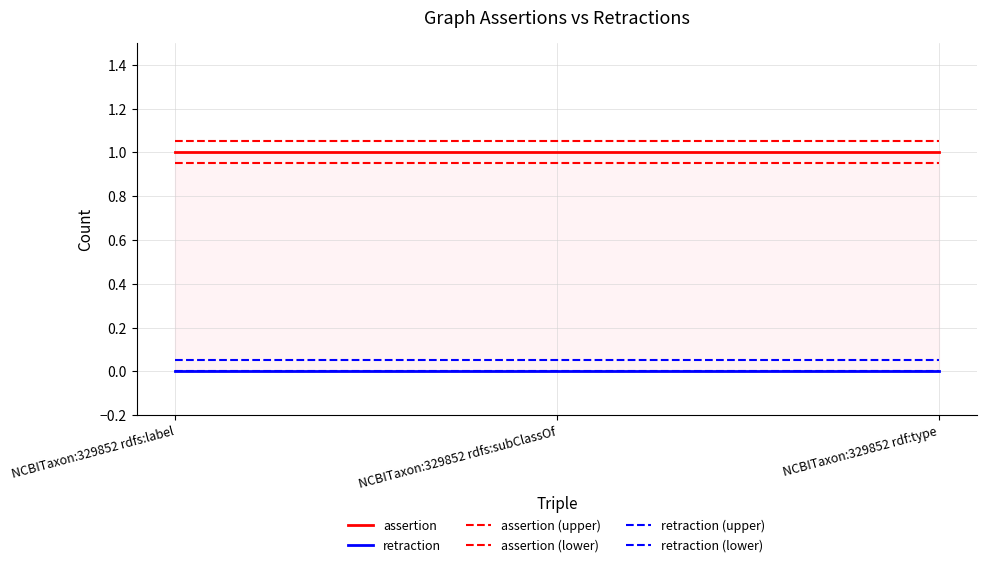

Rank the categories by retraction value from highest to lowest.

NCBITaxon:329852 rdfs:label, NCBITaxon:329852 rdfs:subClassOf, NCBITaxon:329852 rdf:type